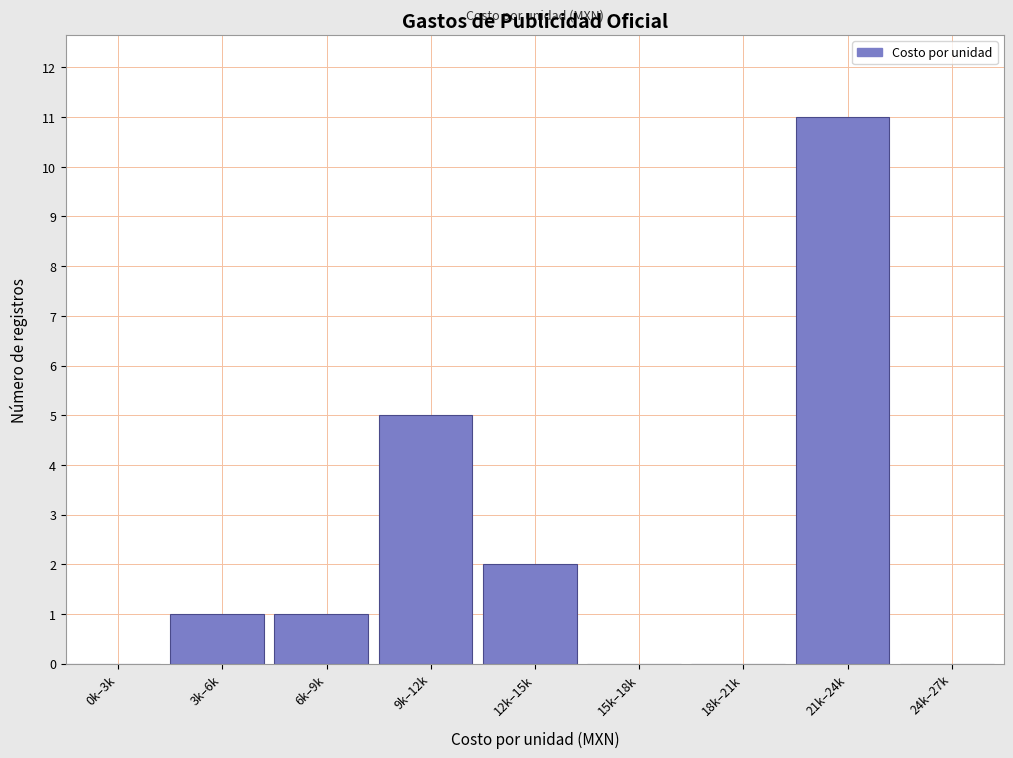

Reading left to right, extract all data points from this chart.

0k–3k=0	3k–6k=1	6k–9k=1	9k–12k=5	12k–15k=2	15k–18k=0	18k–21k=0	21k–24k=11	24k–27k=0